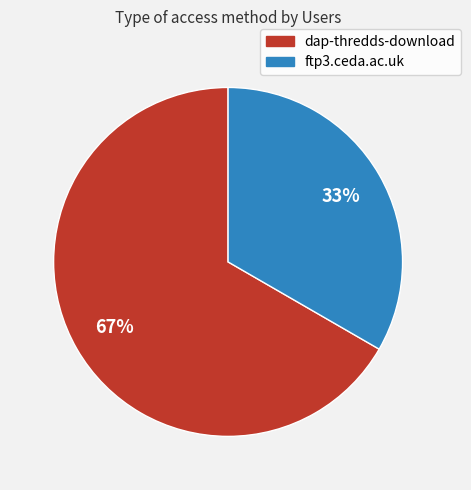

To the nearest percent, what is the average slice percentage?

50%